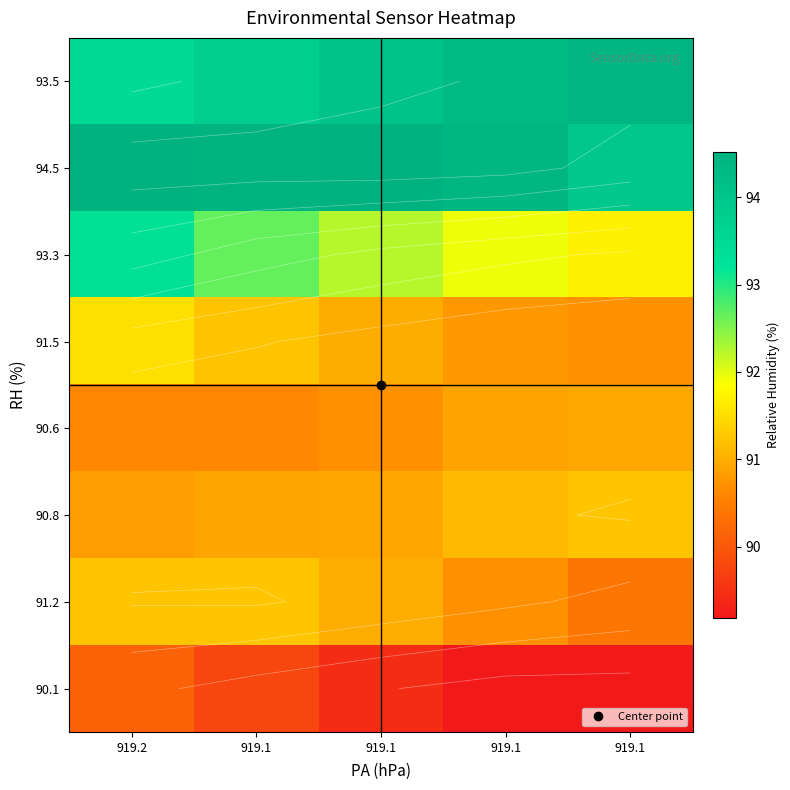

What is the average value of the 90.6 series?

90.8